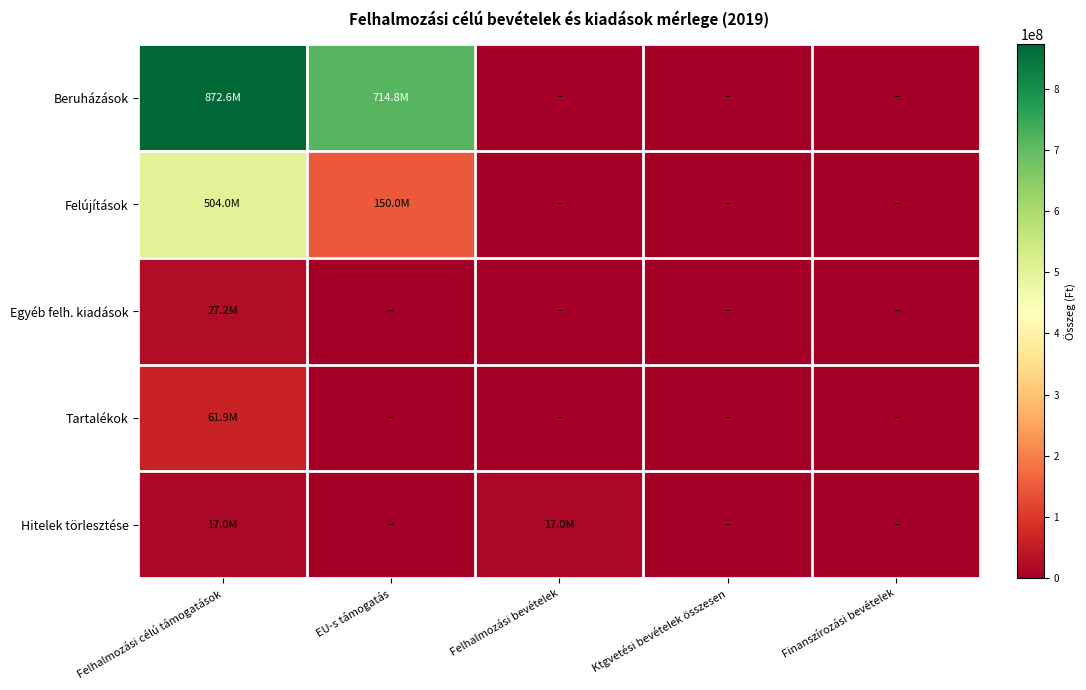

Reading left to right, extract all data points from this chart.

Beruházások: Felhalmozási célú támogatások=872577031	EU-s támogatás=714814839	Felhalmozási bevételek=0	Ktgvetési bevételek összesen=0	Finanszírozási bevételek=0
Felújítások: Felhalmozási célú támogatások=504033126	EU-s támogatás=149971308	Felhalmozási bevételek=0	Ktgvetési bevételek összesen=0	Finanszírozási bevételek=0
Egyéb felh. kiadások: Felhalmozási célú támogatások=27228086	EU-s támogatás=0	Felhalmozási bevételek=0	Ktgvetési bevételek összesen=0	Finanszírozási bevételek=0
Tartalékok: Felhalmozási célú támogatások=61897460	EU-s támogatás=0	Felhalmozási bevételek=0	Ktgvetési bevételek összesen=0	Finanszírozási bevételek=0
Hitelek törlesztése: Felhalmozási célú támogatások=16952500	EU-s támogatás=0	Felhalmozási bevételek=16952500	Ktgvetési bevételek összesen=0	Finanszírozási bevételek=0